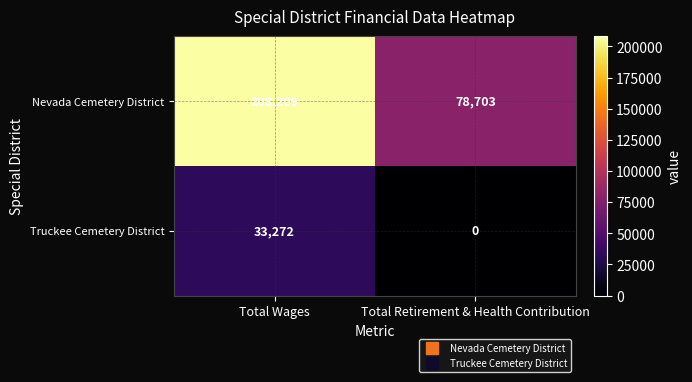

List the series in order of their overall mean, highest first.

Nevada Cemetery District, Truckee Cemetery District